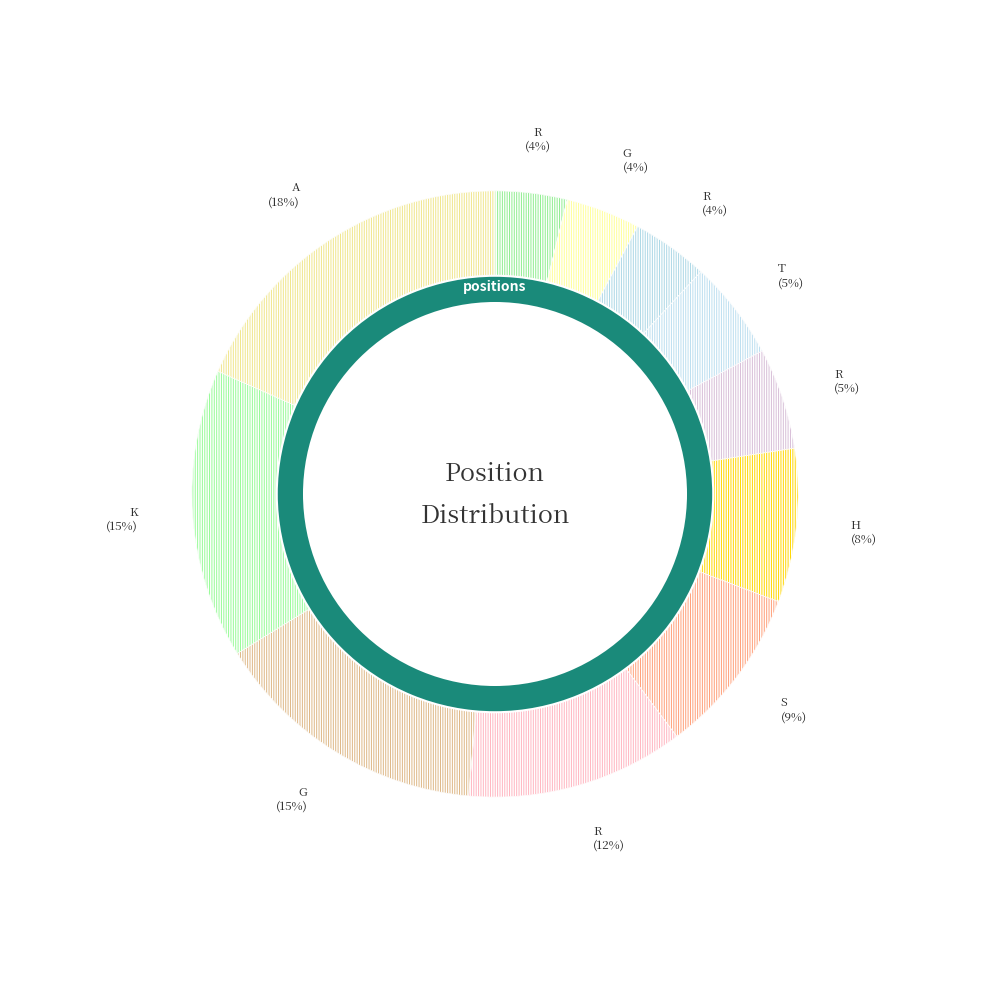

Does R (pos 41) account for over 50% of the chart?

No